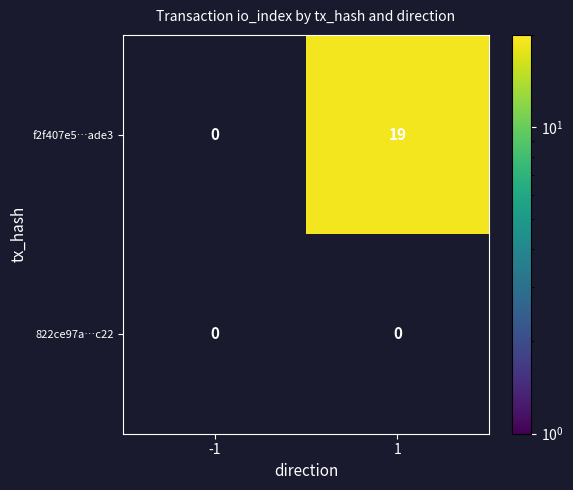

Which category has the lowest value across all series?

1